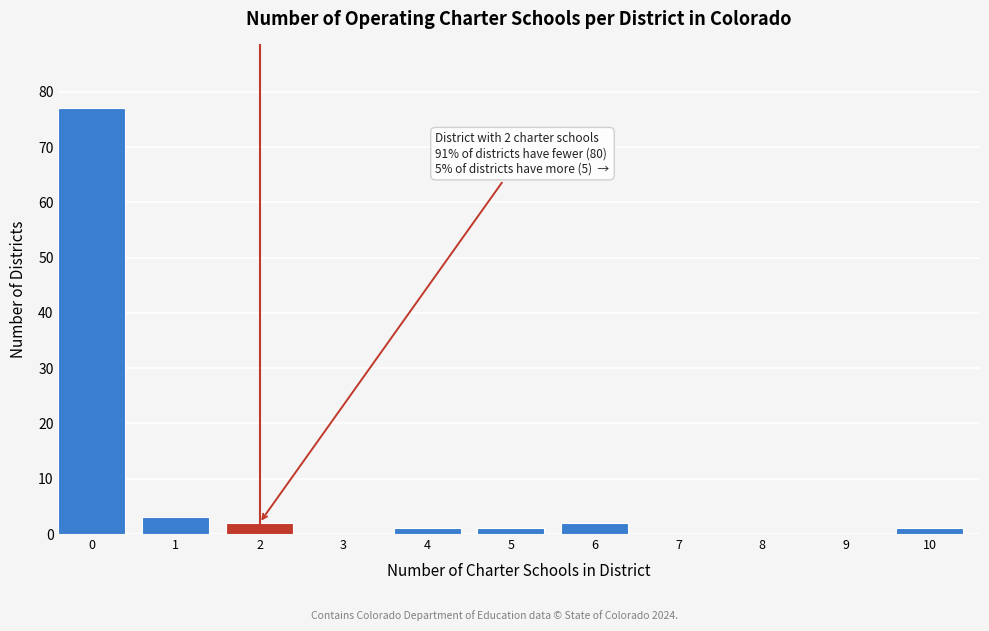

Reading left to right, transcribe all the data shown in this chart.

0=77	1=3	2=2	3=0	4=1	5=1	6=2	7=0	8=0	9=0	10=1